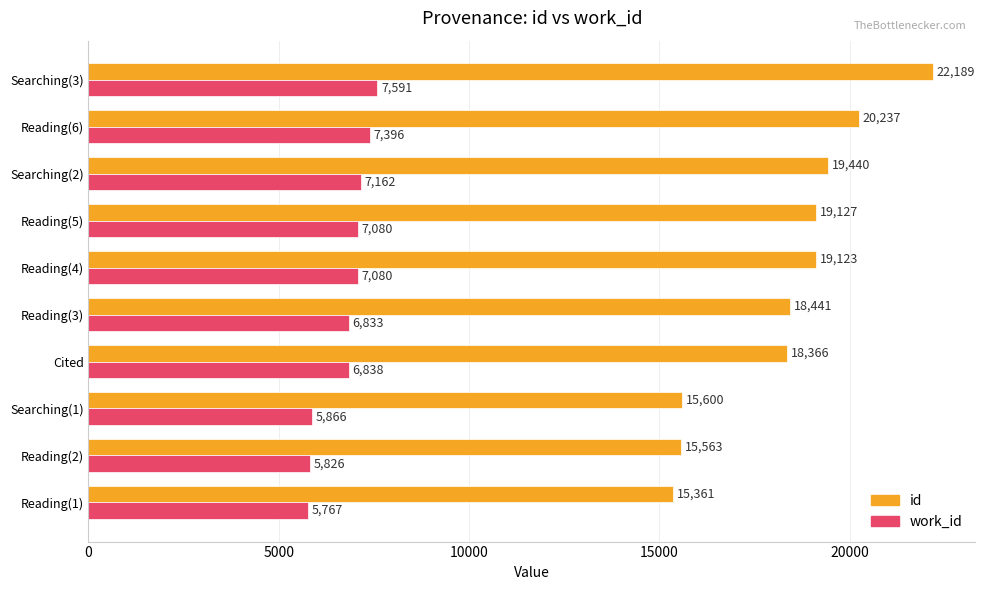

What are all the series names shown in the legend?

id, work_id